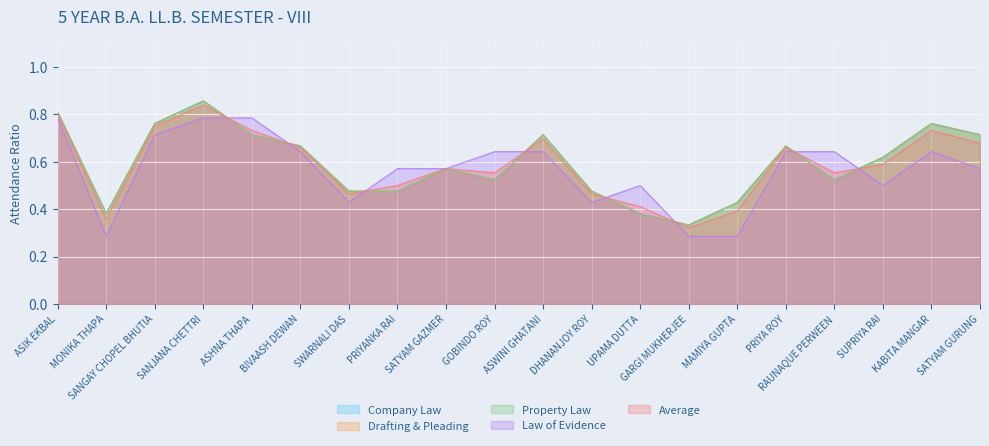

At which category does Average reach its first local peak?

SANJANA CHETTRI